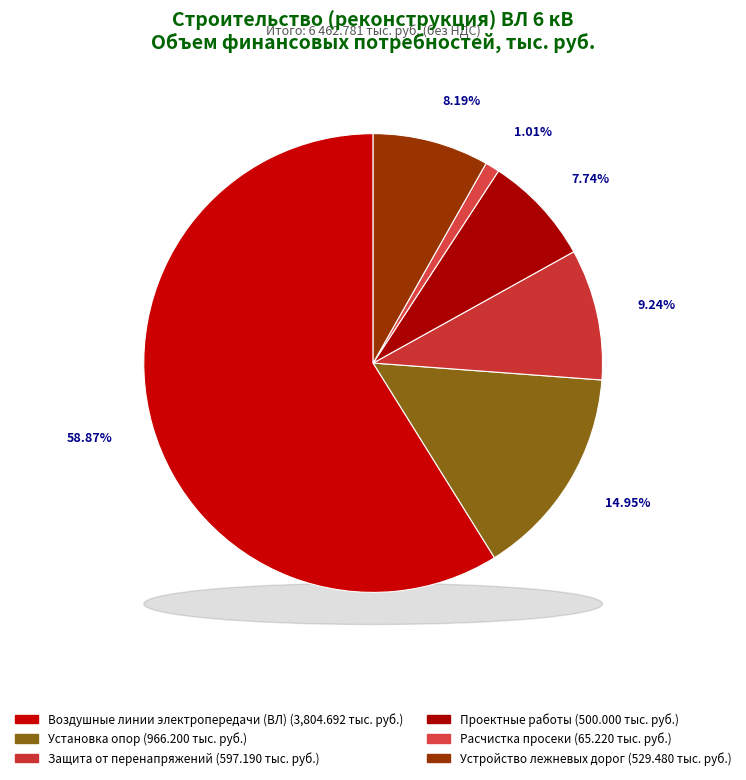

To the nearest percent, what percentage of the pie is Установка опор?

15%